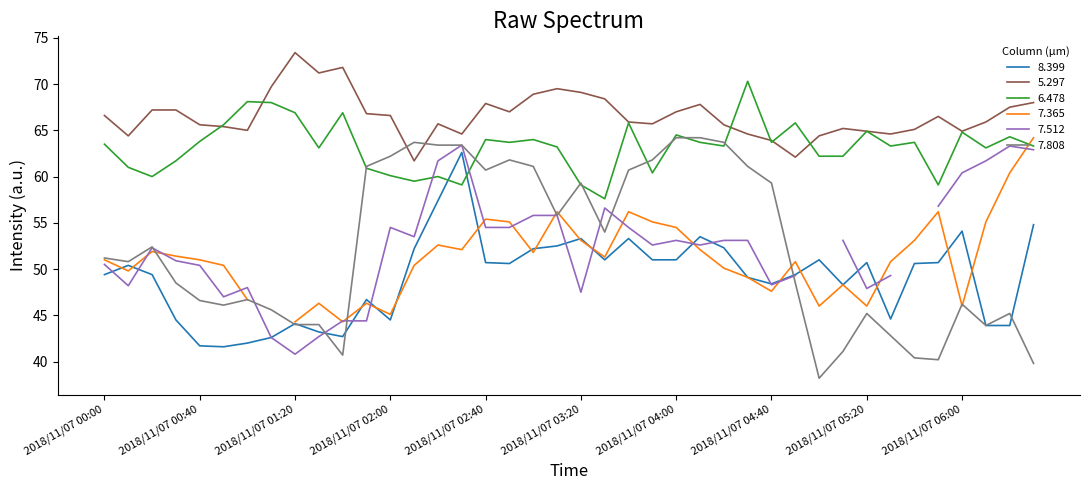

What is the value of the 6.478 point at the 23rd from the left?

65.8